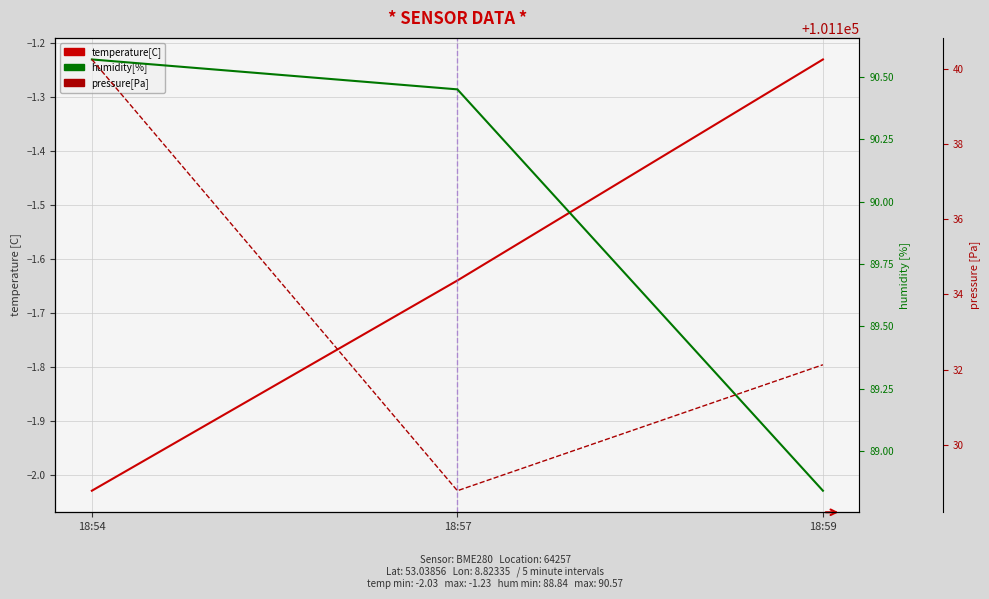

Is it true that humidity[%] equals 90.5 at 18:57?

True